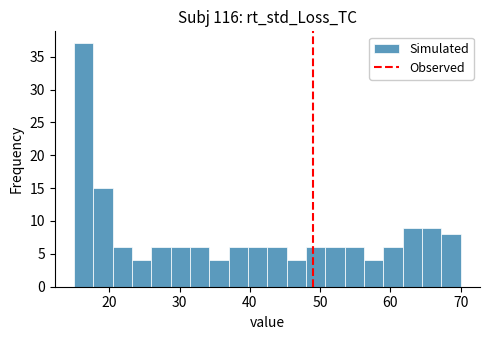

Read against the x-axis, roughly where is the centre of the tallest bar?

16